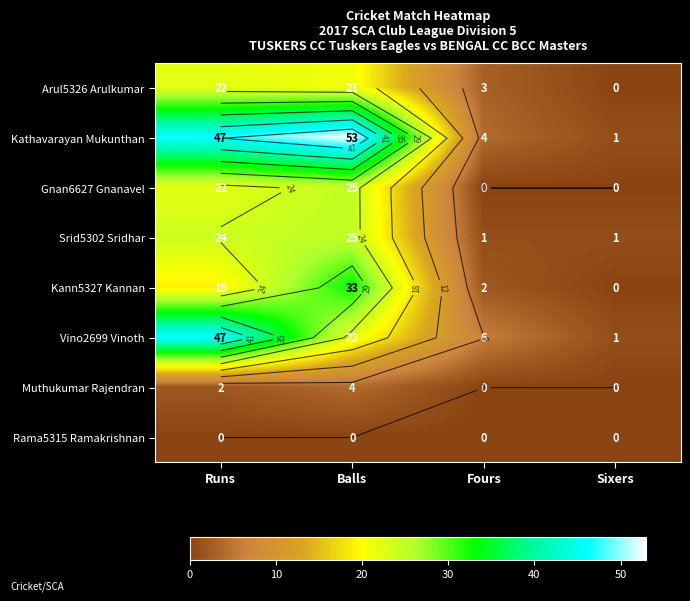

At which label does Rama5315 Ramakrishnan reach its peak?

Runs